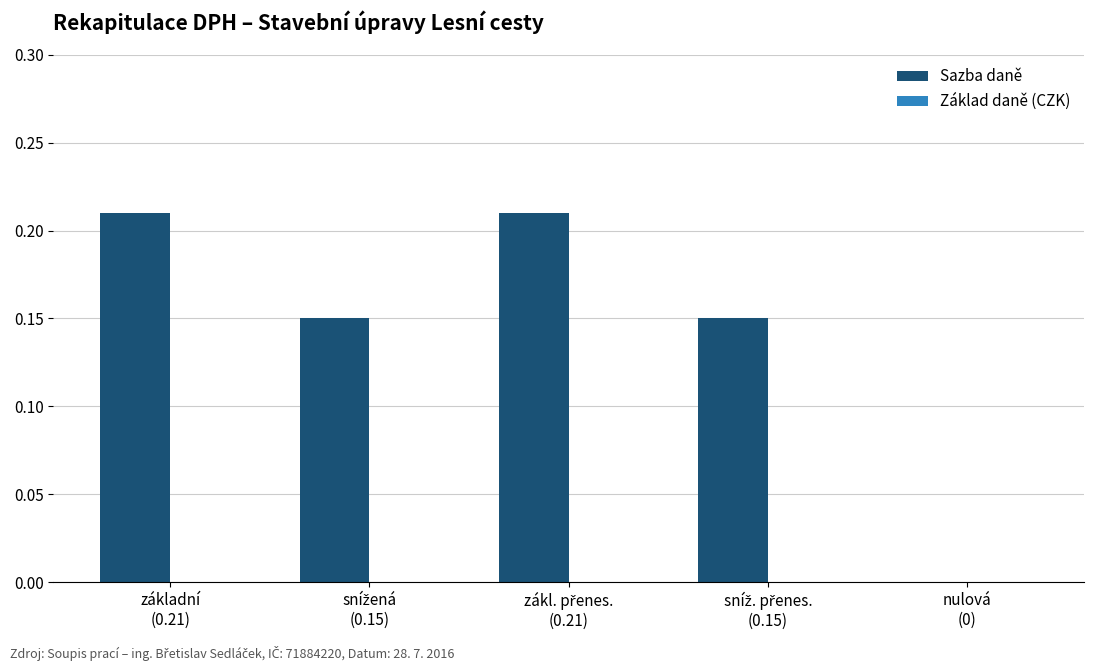

How many positive values are there?

4